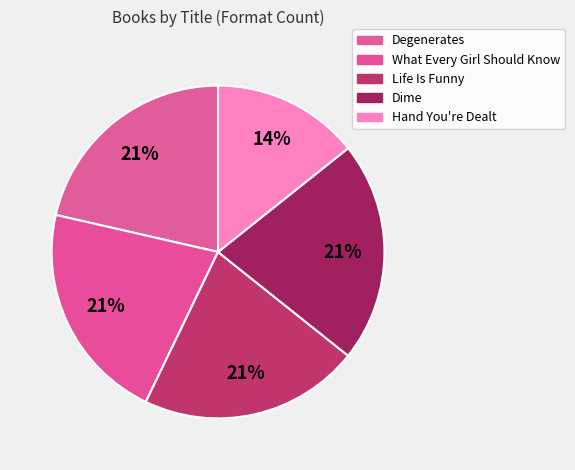

True or false: Dime accounts for 35% of the total.

False